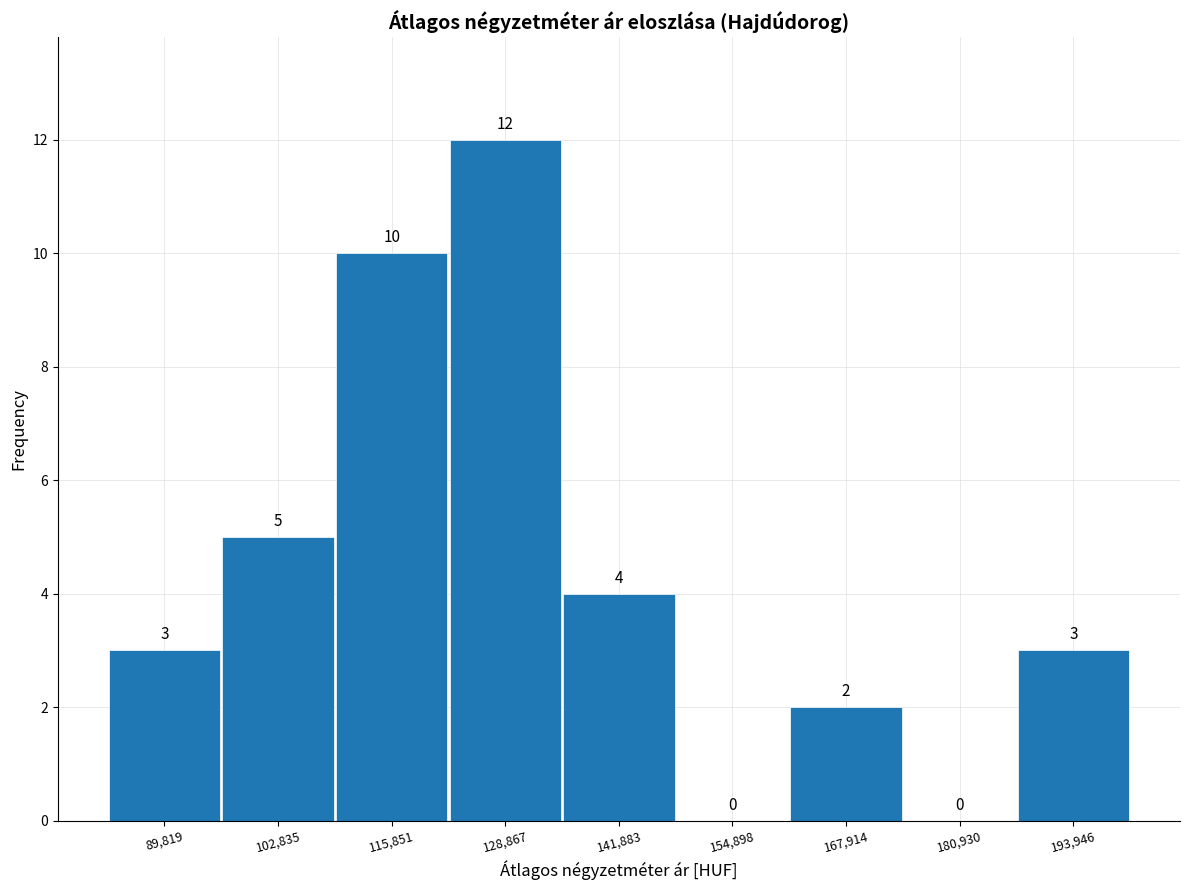

Reading left to right, list every bar in this chart as the range it spans on the x-axis followed by its height. The bar edges are not printed on the chart, so give them approximately, as read against the axis.

84000 to 96000: 3
96000 to 110000: 5
110000 to 122000: 10
122000 to 136000: 12
136000 to 148000: 4
148000 to 162000: 0
162000 to 174000: 2
174000 to 188000: 0
188000 to 200000: 3